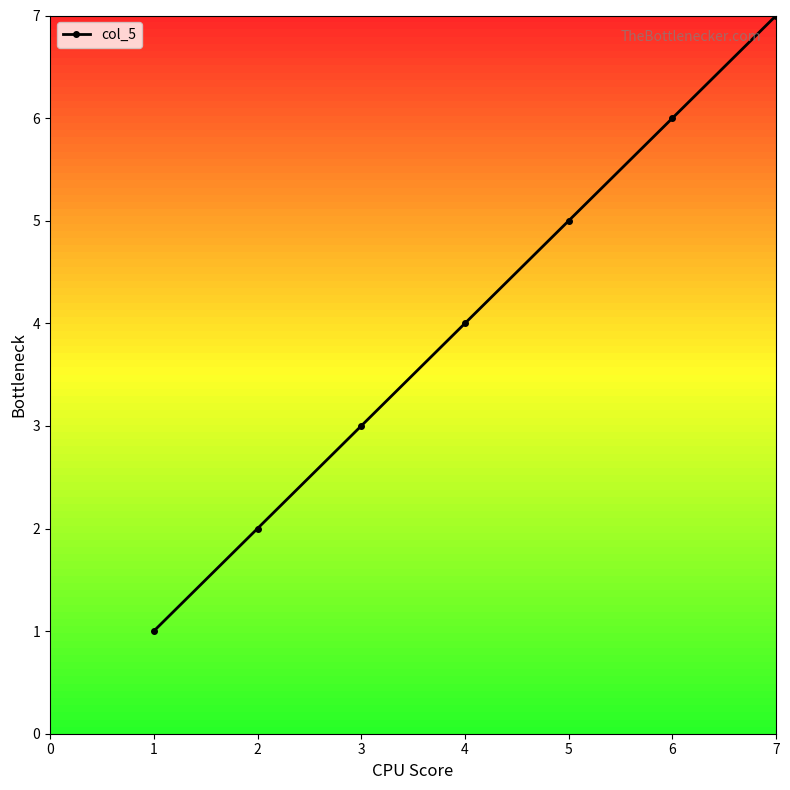

Count the values in the range 2 to 6.

5